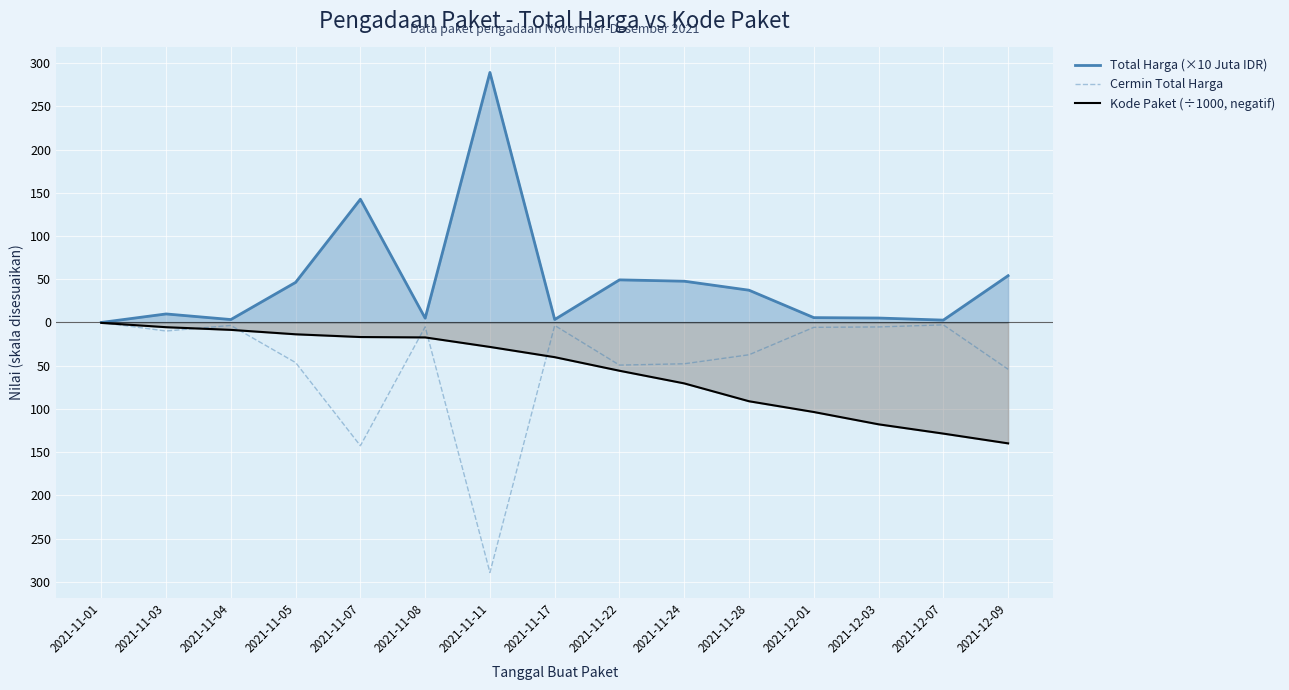

What is the difference between the highest and lowest values at 2021-11-22?

105.1